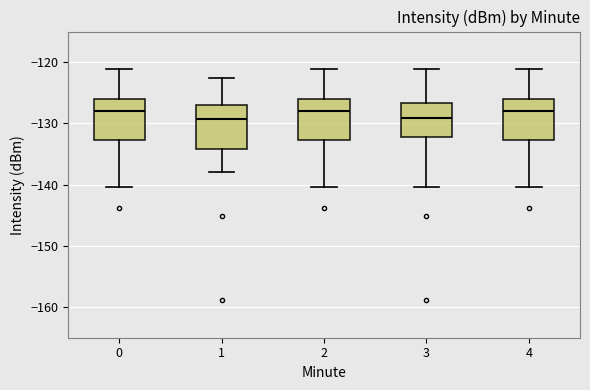

Reading left to right, transcribe this box plot: for each box, give where its median line is, the range the box spans, and where its two whiskers end, as read against the y-axis. The values are not printed on the chart, so give them approximately, as read against the axis.

0: median -128, box -133 to -126, whiskers -140 to -121
1: median -129, box -134 to -127, whiskers -138 to -123
2: median -128, box -133 to -126, whiskers -140 to -121
3: median -129, box -132 to -127, whiskers -140 to -121
4: median -128, box -133 to -126, whiskers -140 to -121